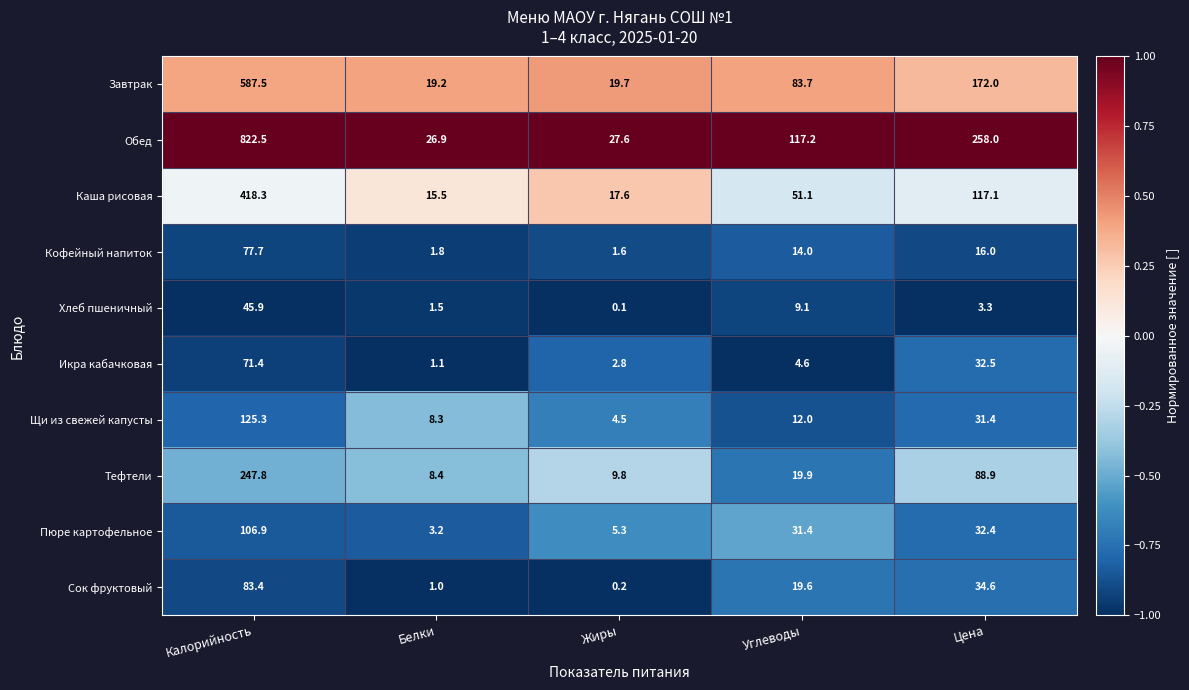

What is the sum of the Сок фруктовый values at Углеводы and Цена?

54.2